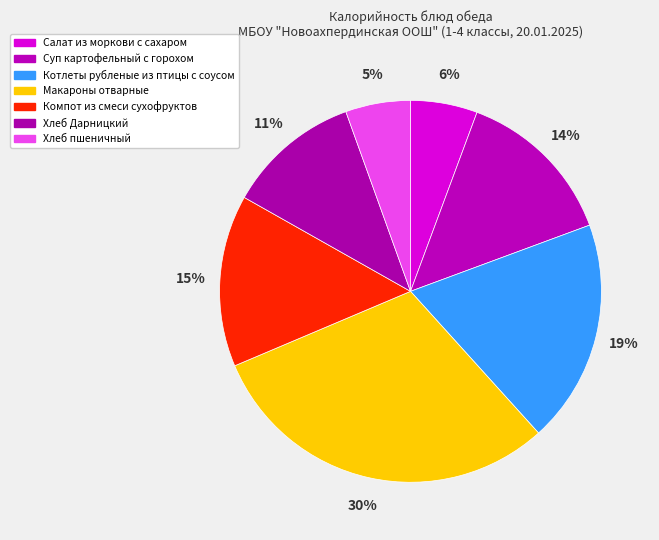

Rank the categories by value from highest to lowest.

Макароны отварные, Котлеты рубленые из птицы с соусом, Компот из смеси сухофруктов, Суп картофельный с горохом, Хлеб Дарницкий, Салат из моркови с сахаром, Хлеб пшеничный